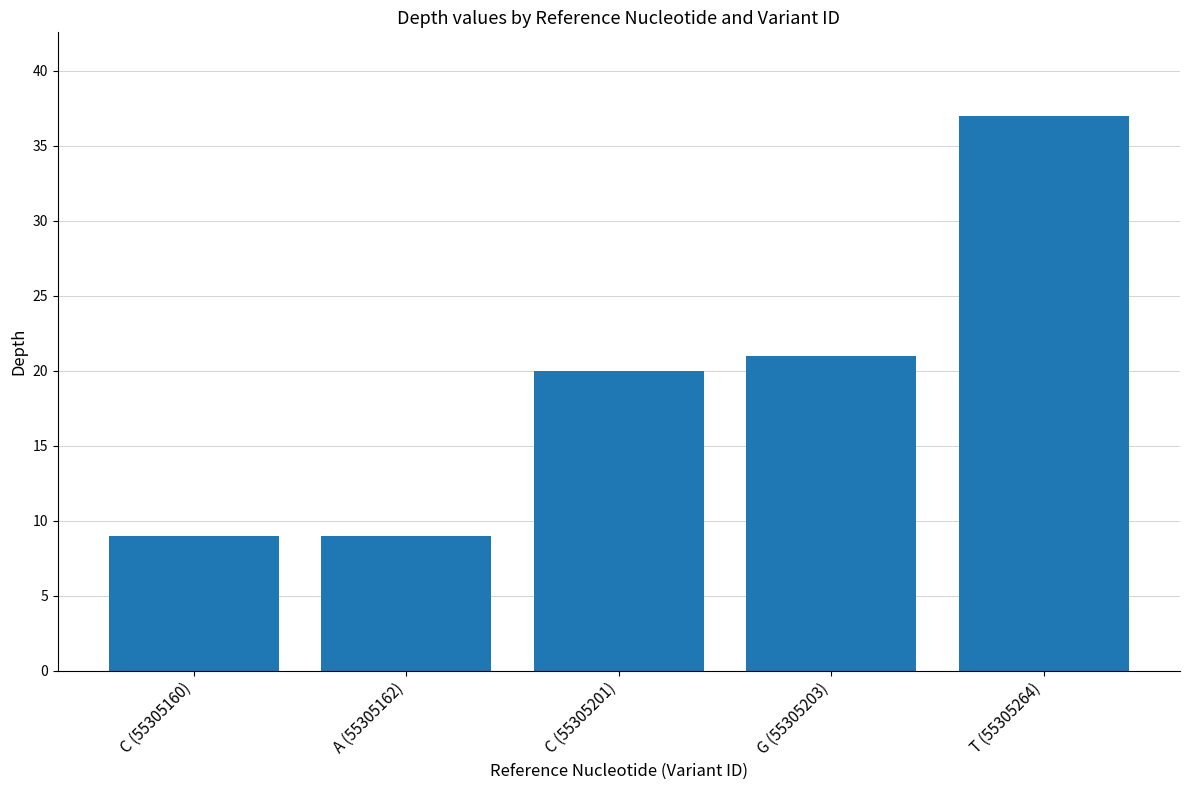

What is the minimum value shown in the chart?

9